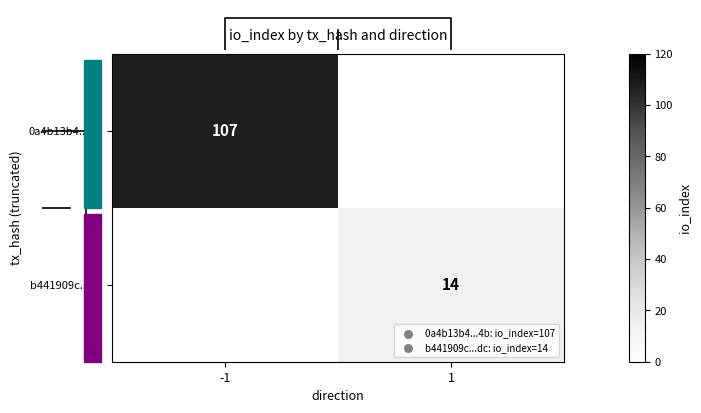

True or false: 0a4b13b4...4b has a value of 107 at -1.

True